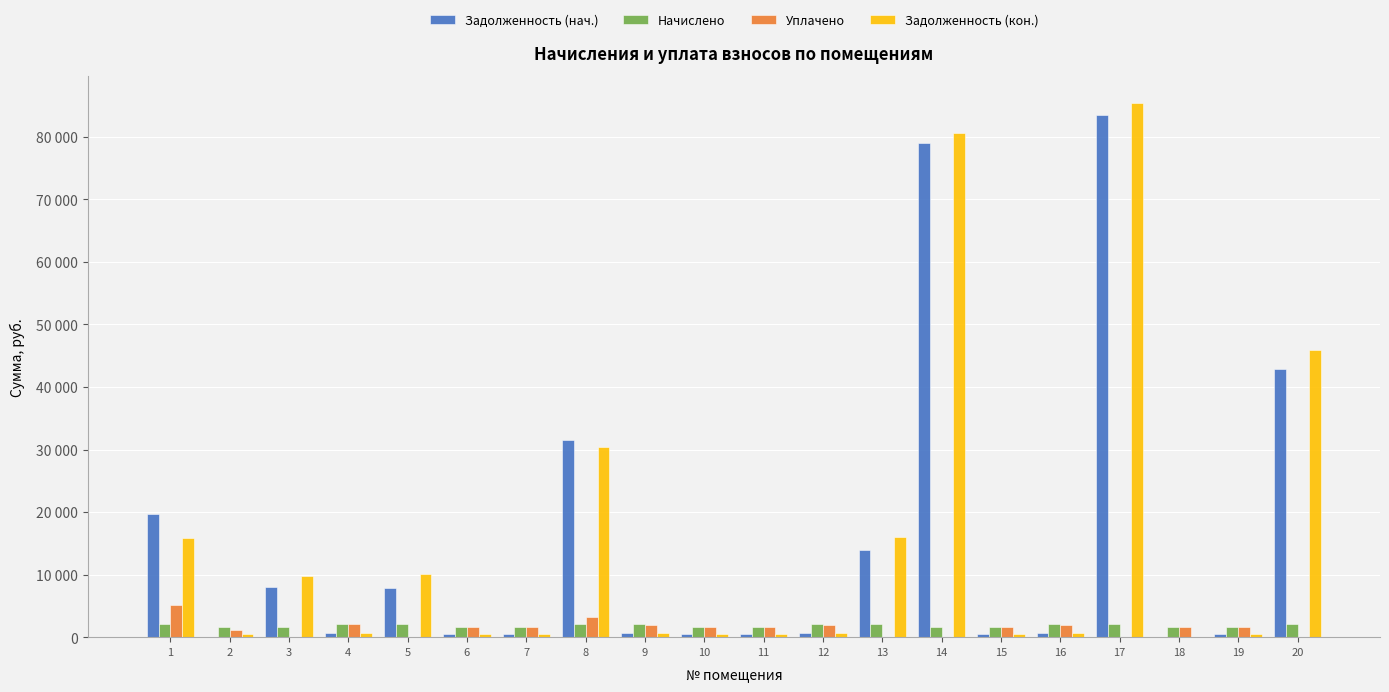

The Уплачено series shows 2833.3 at 9. True or false?

False